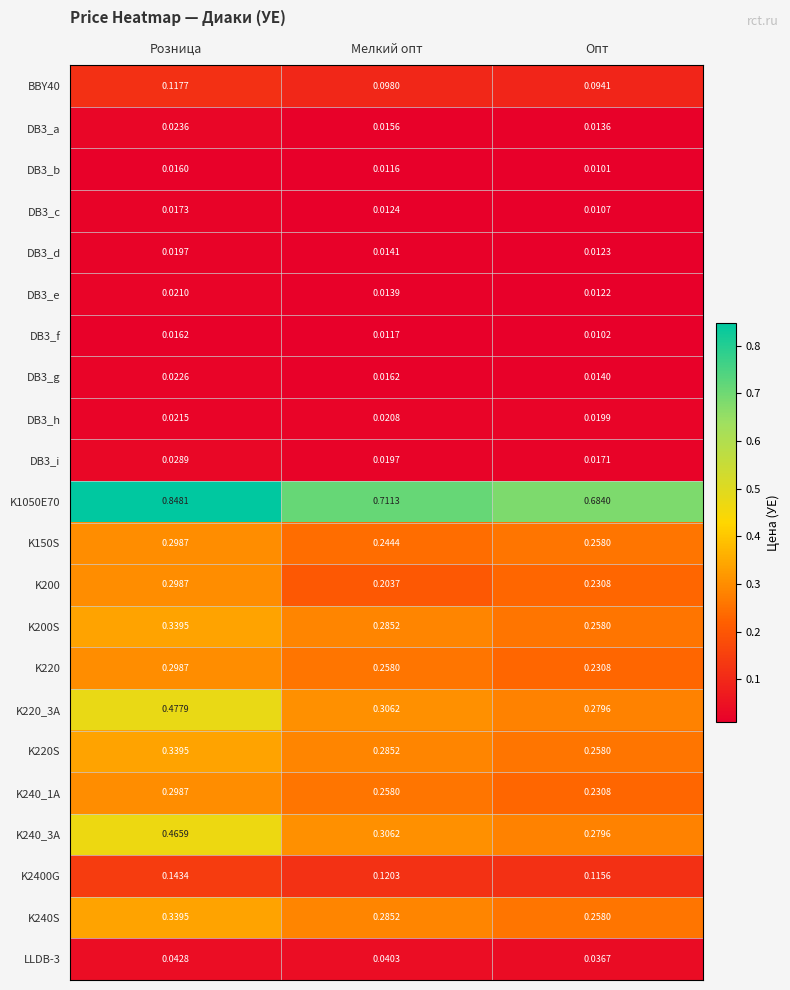

At which label is K150S closest to 0?

Мелкий опт